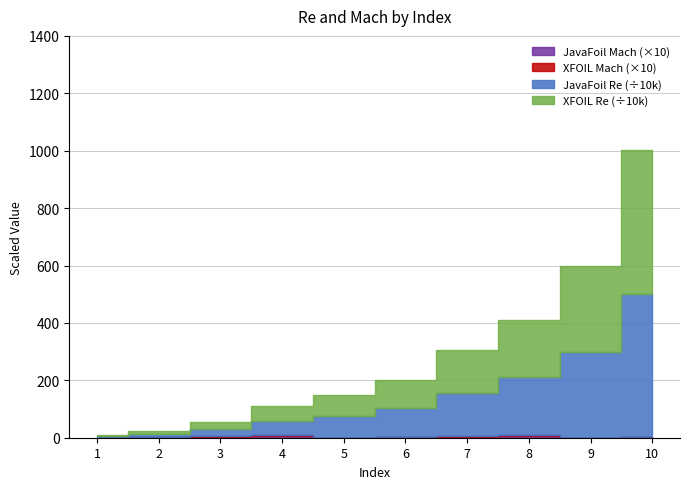

What is the difference between the maximum and second lowest values in the JavaFoil Re series?

4900000.0